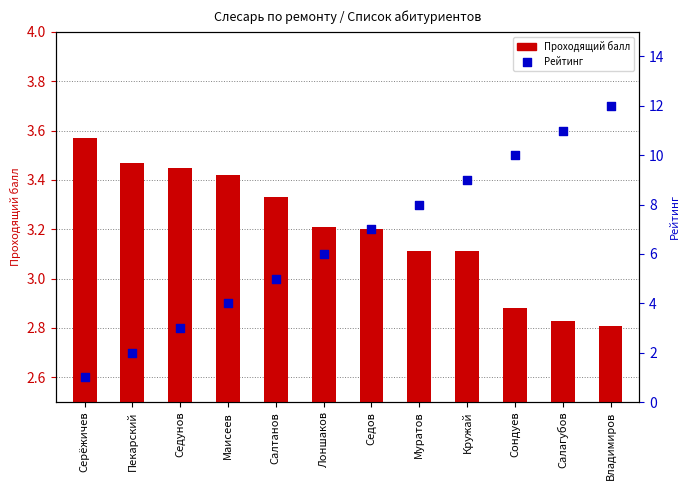

What is the total value across all series at Владимиров?

14.8